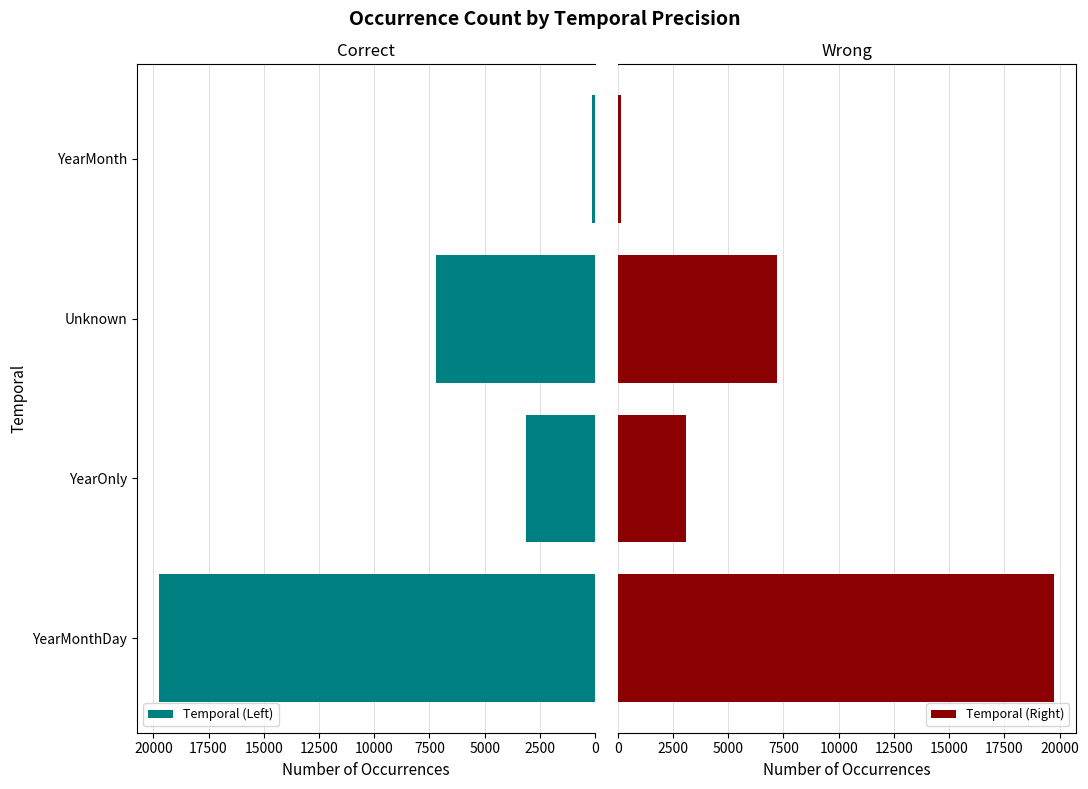

How many distinct data groups are displayed?

2